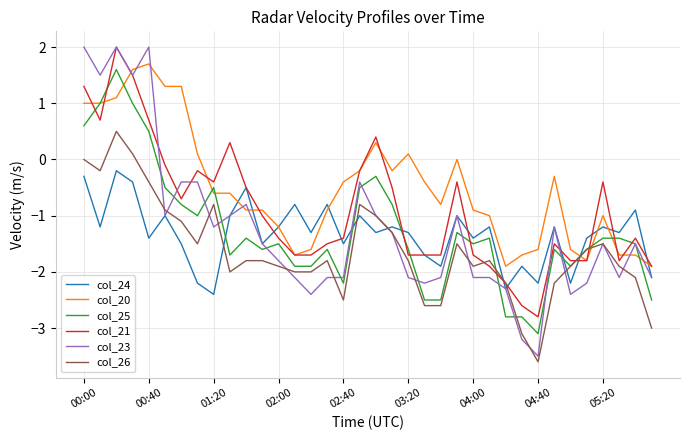

Which series has the largest range (max minus min)?

col_23